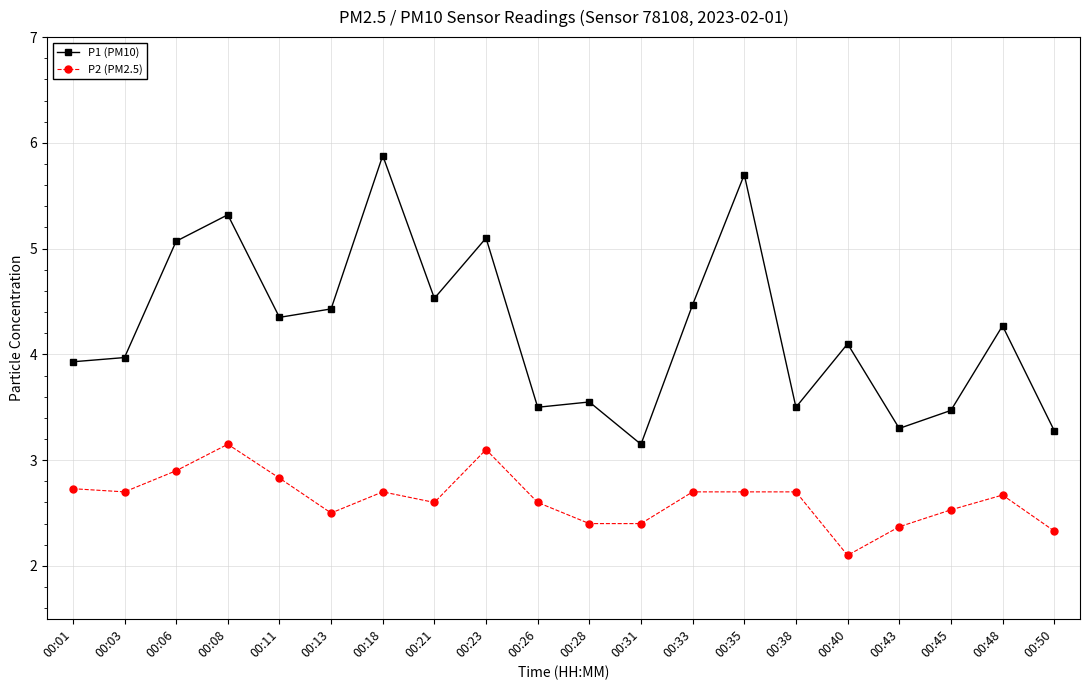

True or false: P1 (PM10) and P2 (PM2.5) intersect in this chart.

False